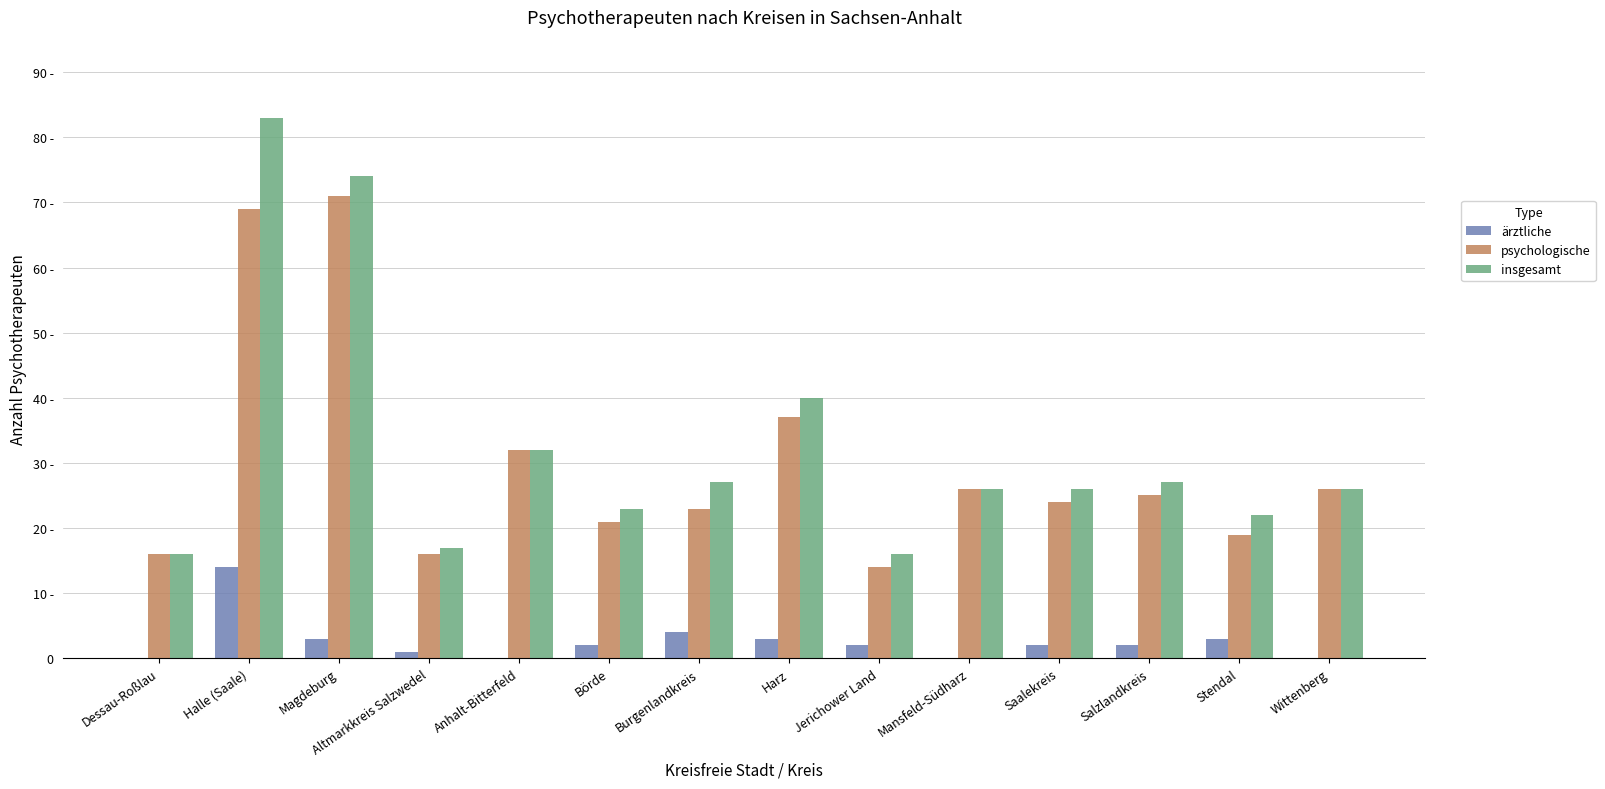

What are all the series names shown in the legend?

ärztliche, psychologische, insgesamt